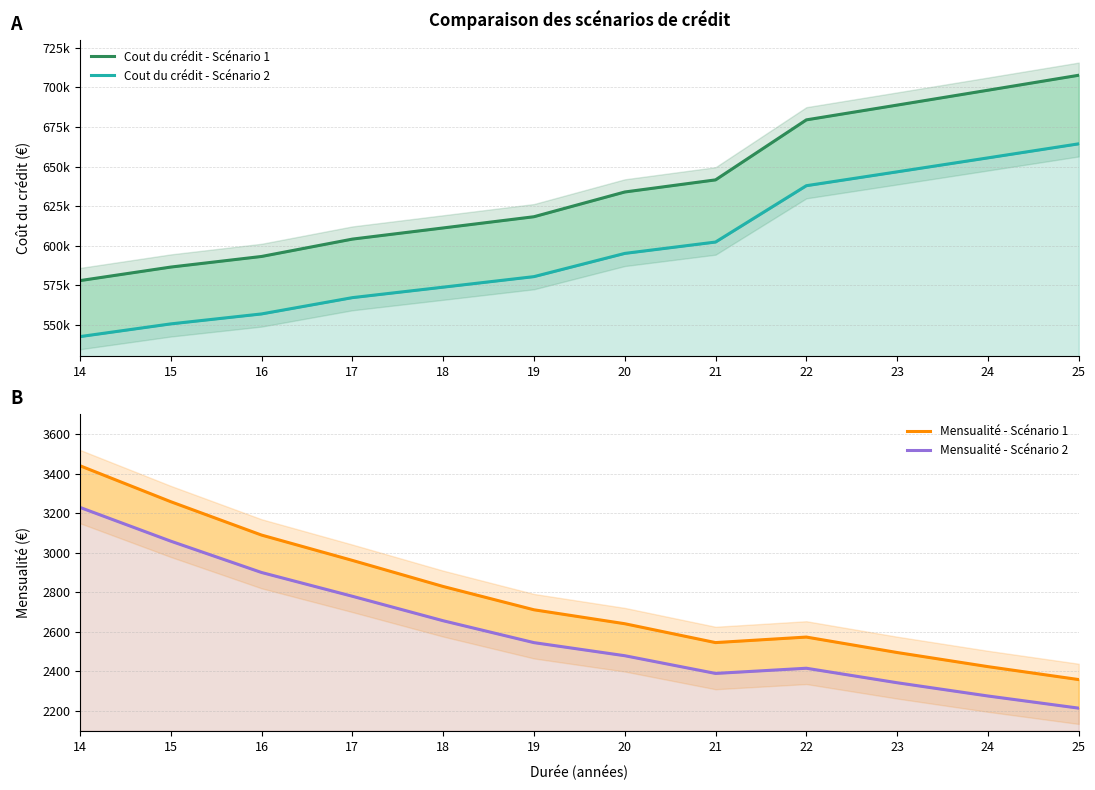

What is the difference between the Cout du crédit - Scénario 2 values at 18 and 17?

6621.0